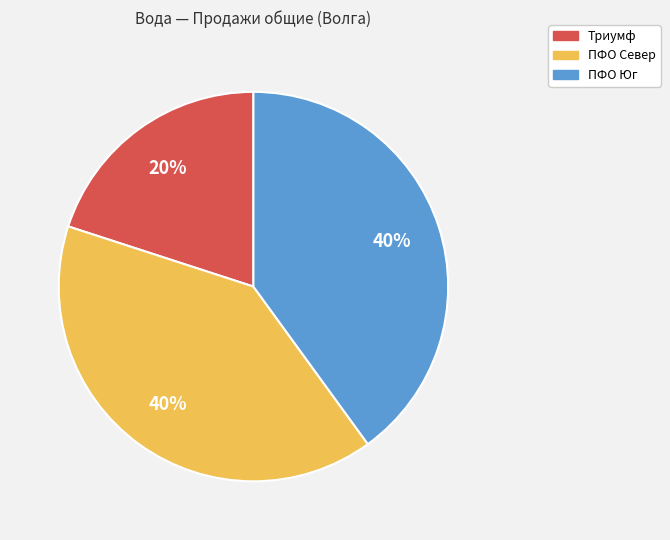

Count the number of slices in the pie.

3